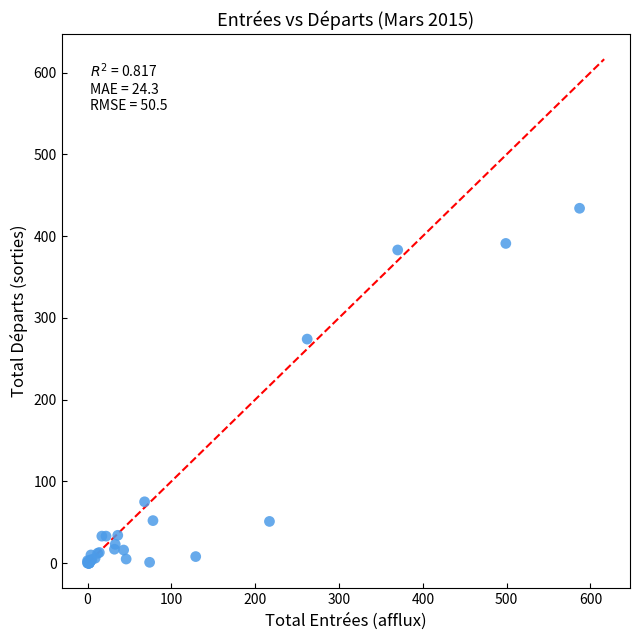

What Y value in the scatter plot is closest to 217?

274